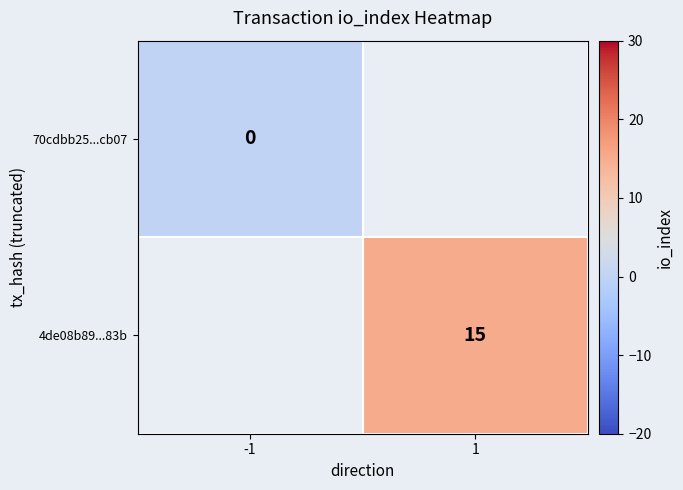

Is it true that 4de08b89...83b equals 15 at 1?

True